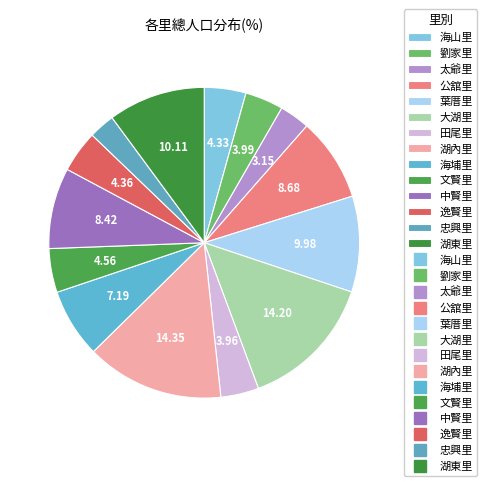

How many segments does this pie chart have?

14